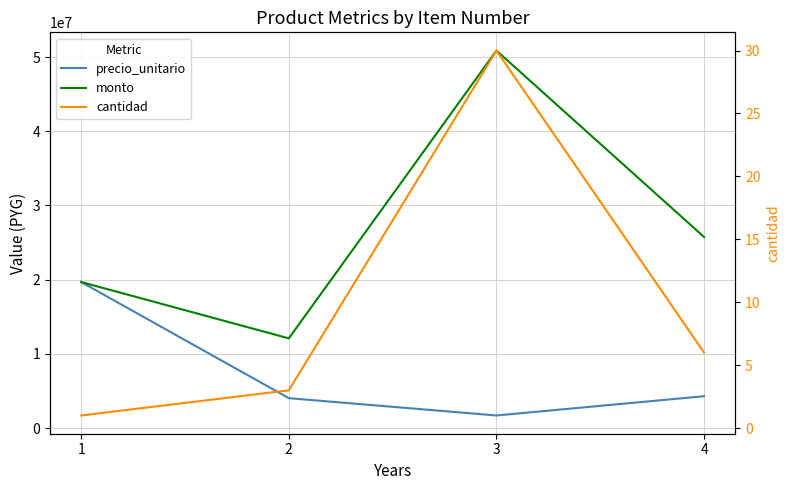

True or false: precio_unitario and monto cross at least once.

False